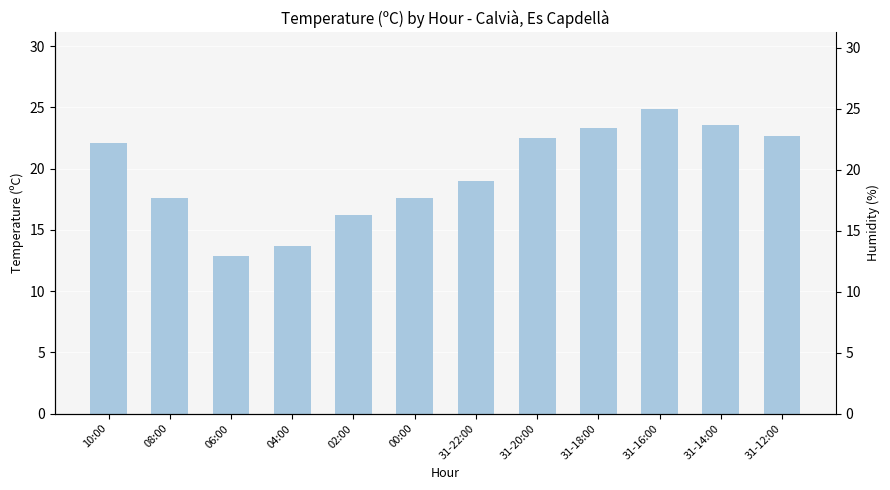

What is the approximate value at 31-16:00?

24.9